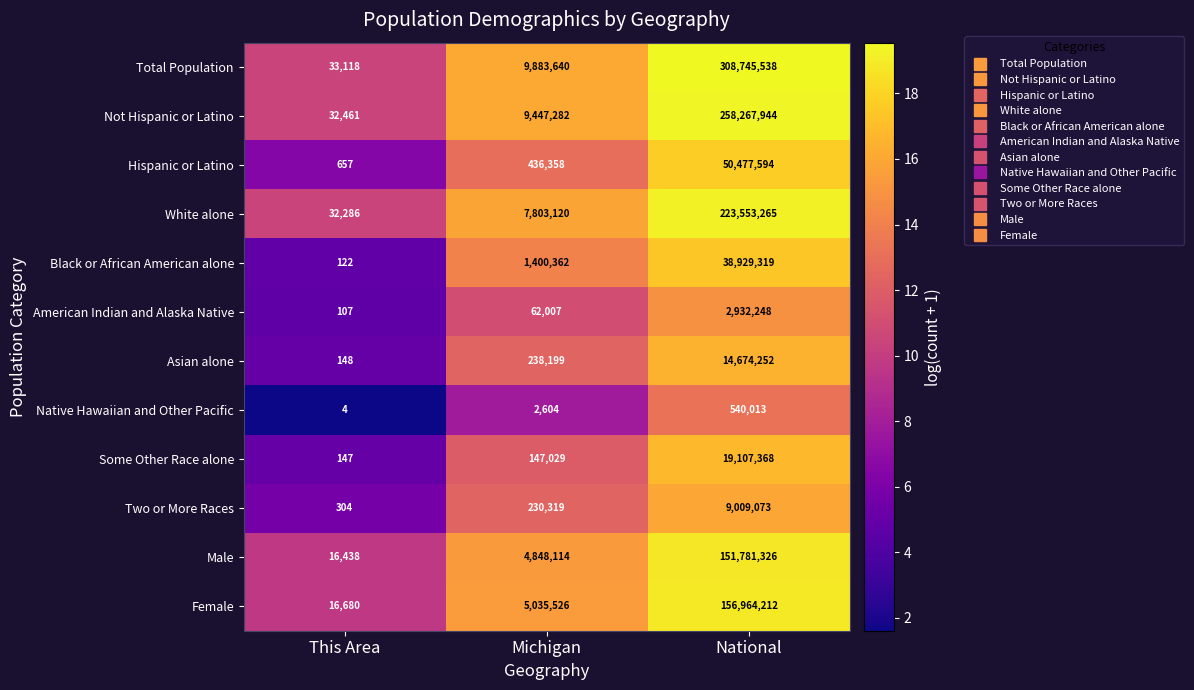

What is the minimum value shown in the chart?

4